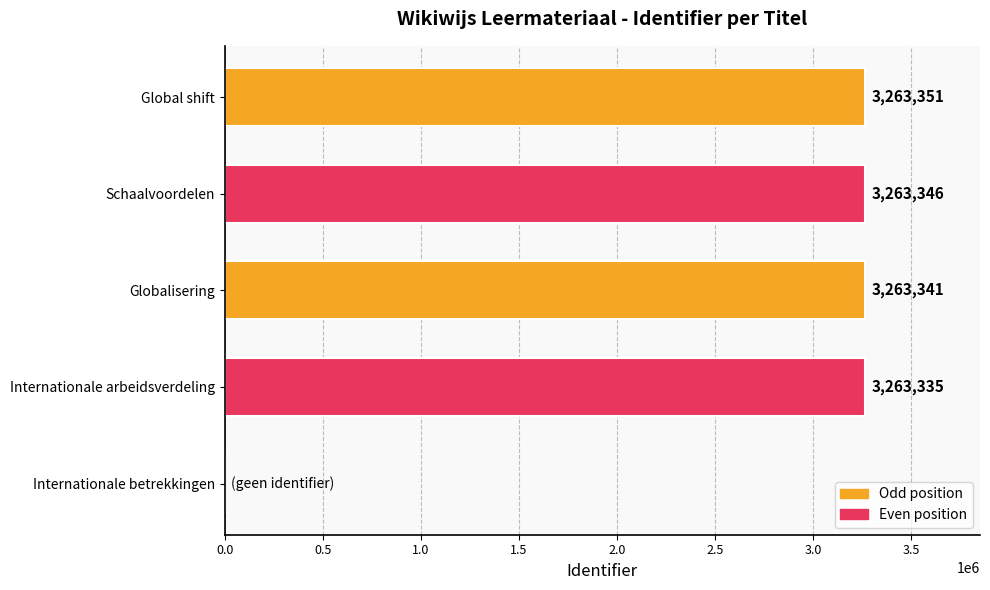

What is the change in value from Internationale arbeidsverdeling to Globalisering?

+6